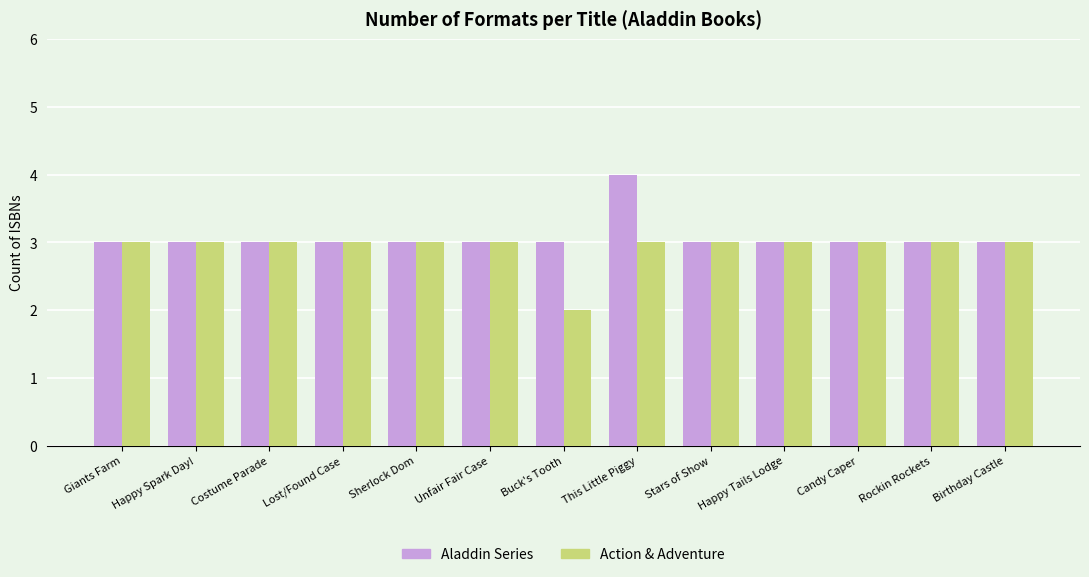

What position from the right is Lost/Found Case?

10